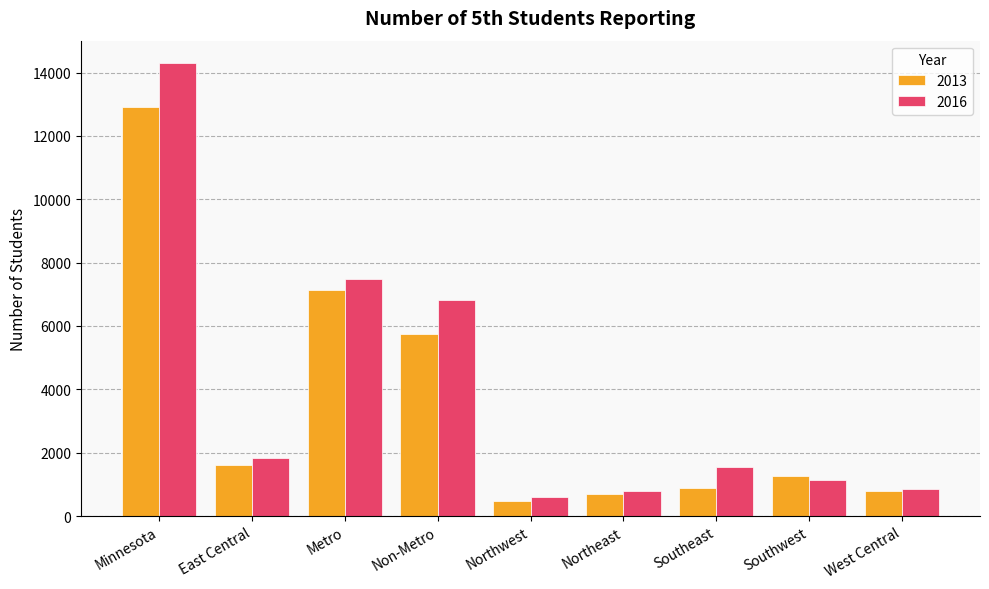

At which category is the sum across all series the highest?

Minnesota